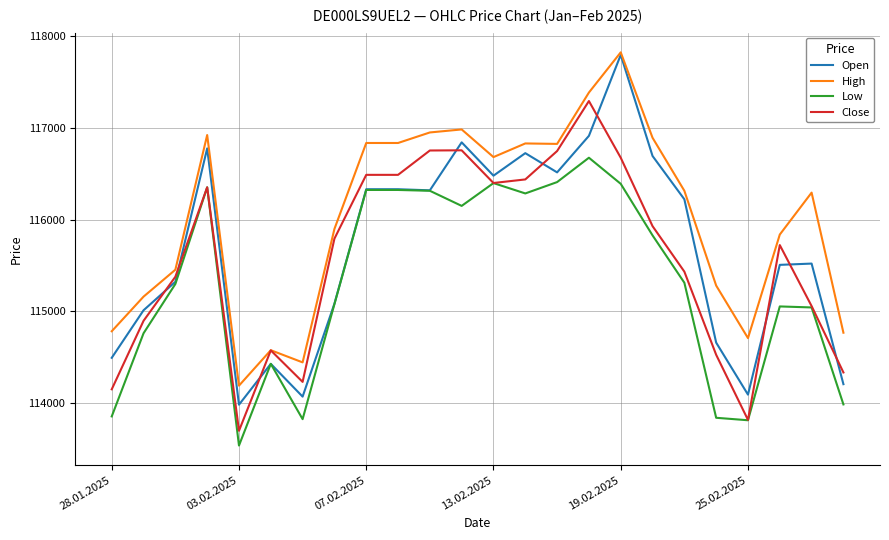

What is the highest value of the Close series?

117294